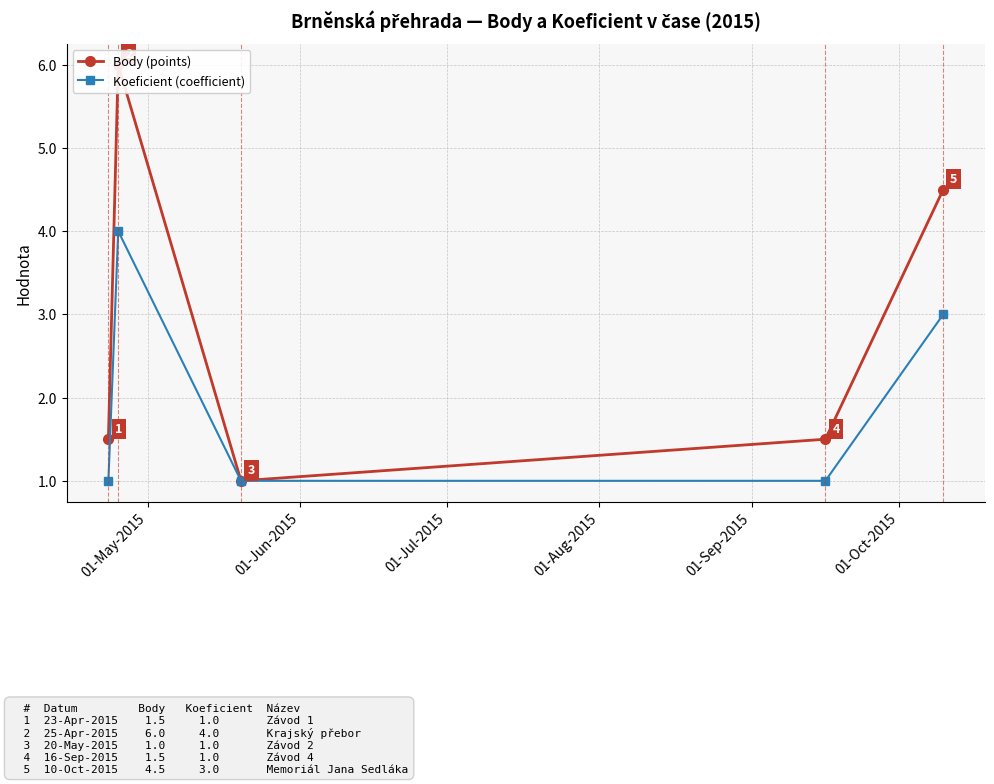

Reading right to left, transcribe all the data shown in this chart.

Body (points): 4.5	1.5	1.0	6.0	1.5
Koeficient (coefficient): 3.0	1.0	1.0	4.0	1.0